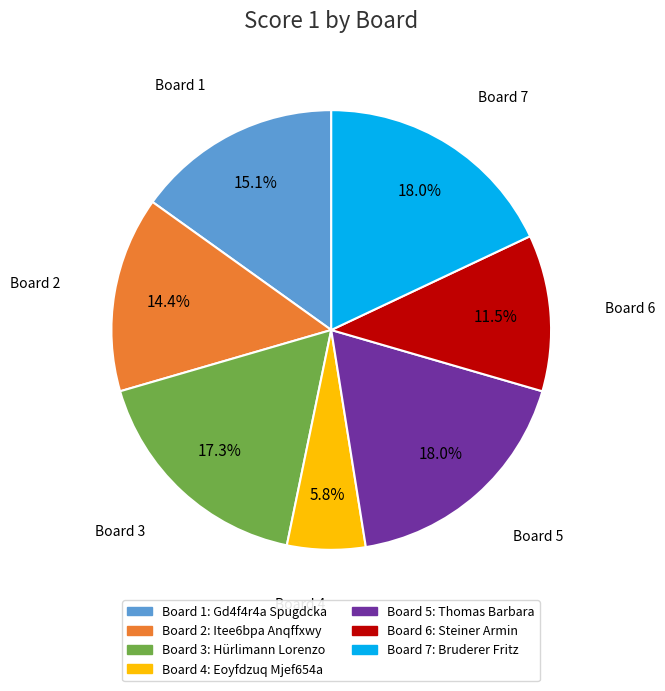

How many segments does this pie chart have?

7